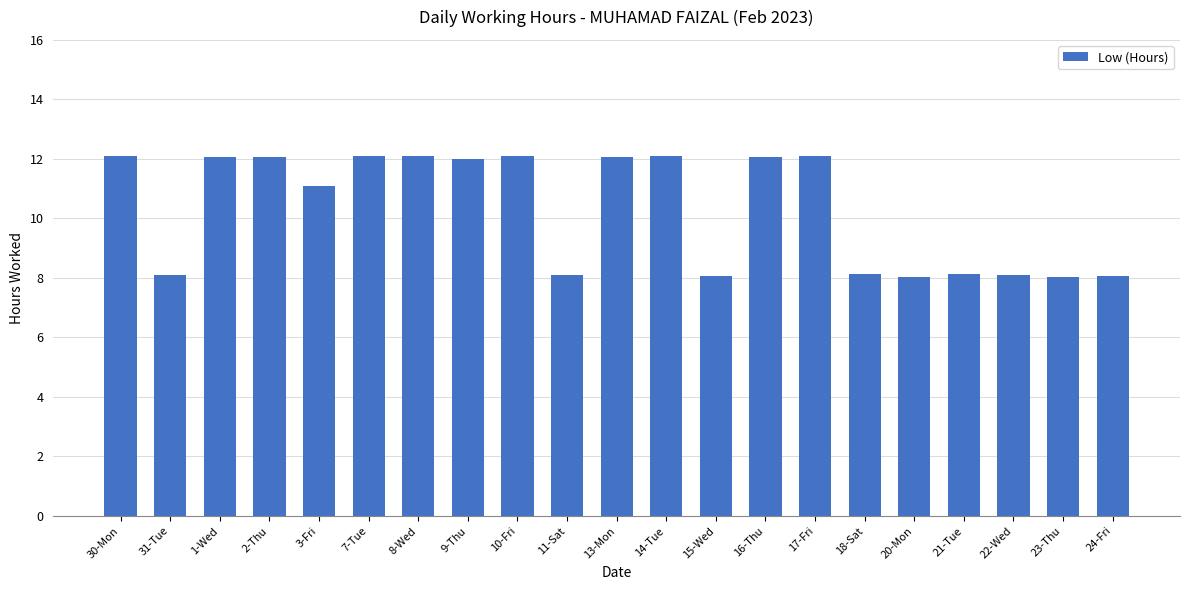

What is the change in value from 8-Wed to 15-Wed?

-4.0